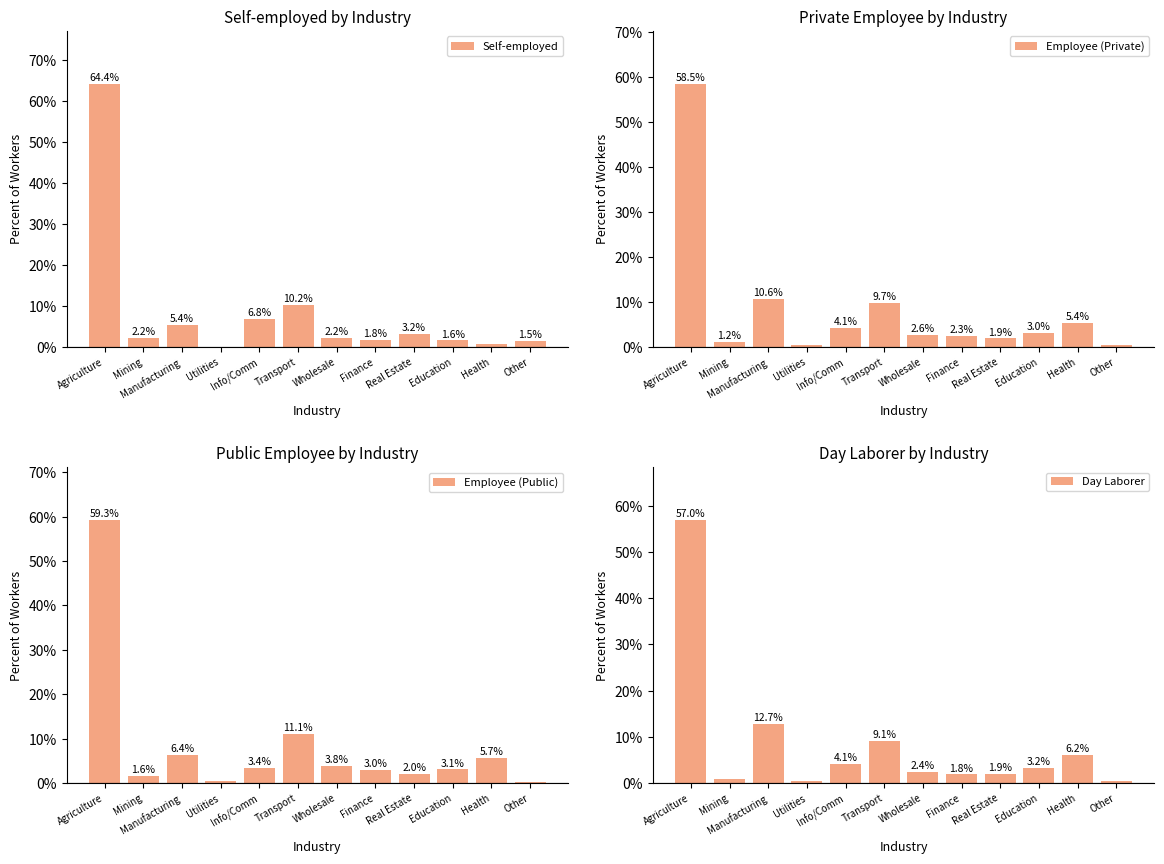

What is the sum of all Self-employed values?

100.0